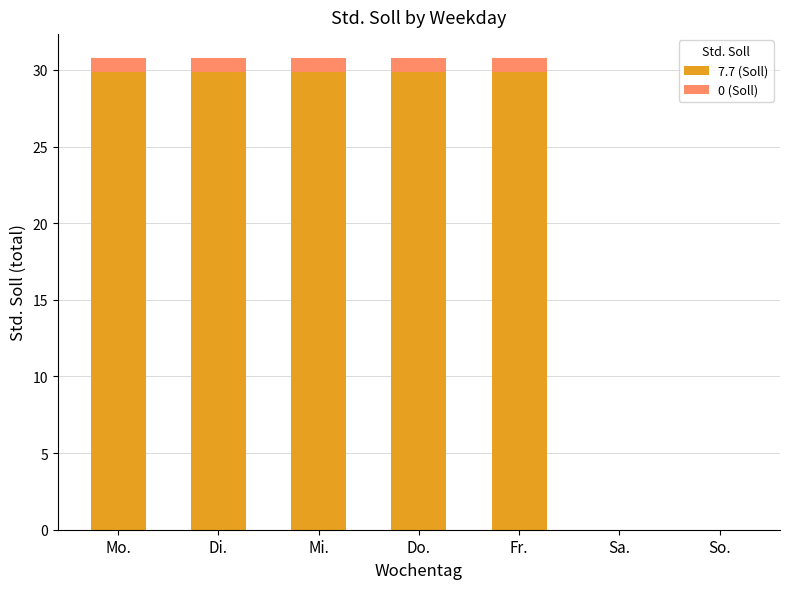

What is the sum of the 7.7 (Soll) values at Fr. and Sa.?

29.9